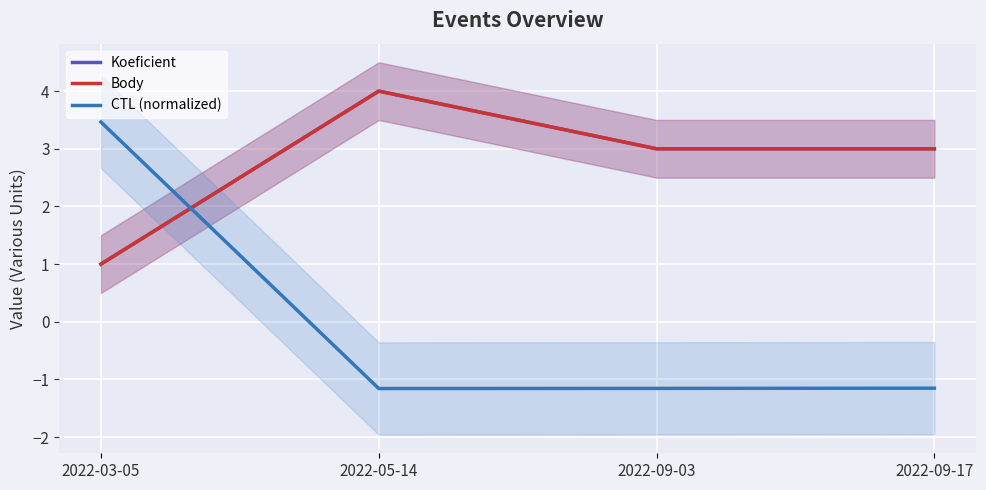

How many interior local valleys does the CTL (normalized) series have?

1